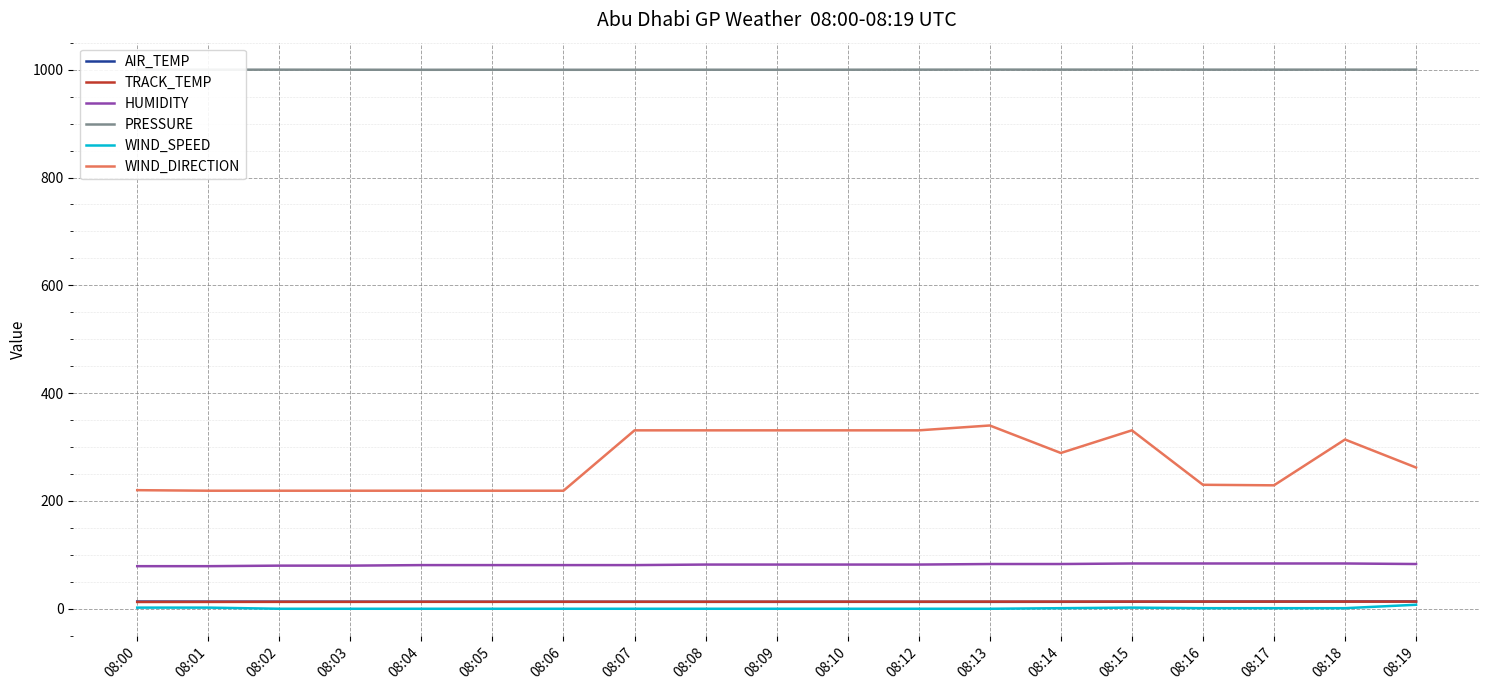

Which series has the largest range (max minus min)?

WIND_DIRECTION